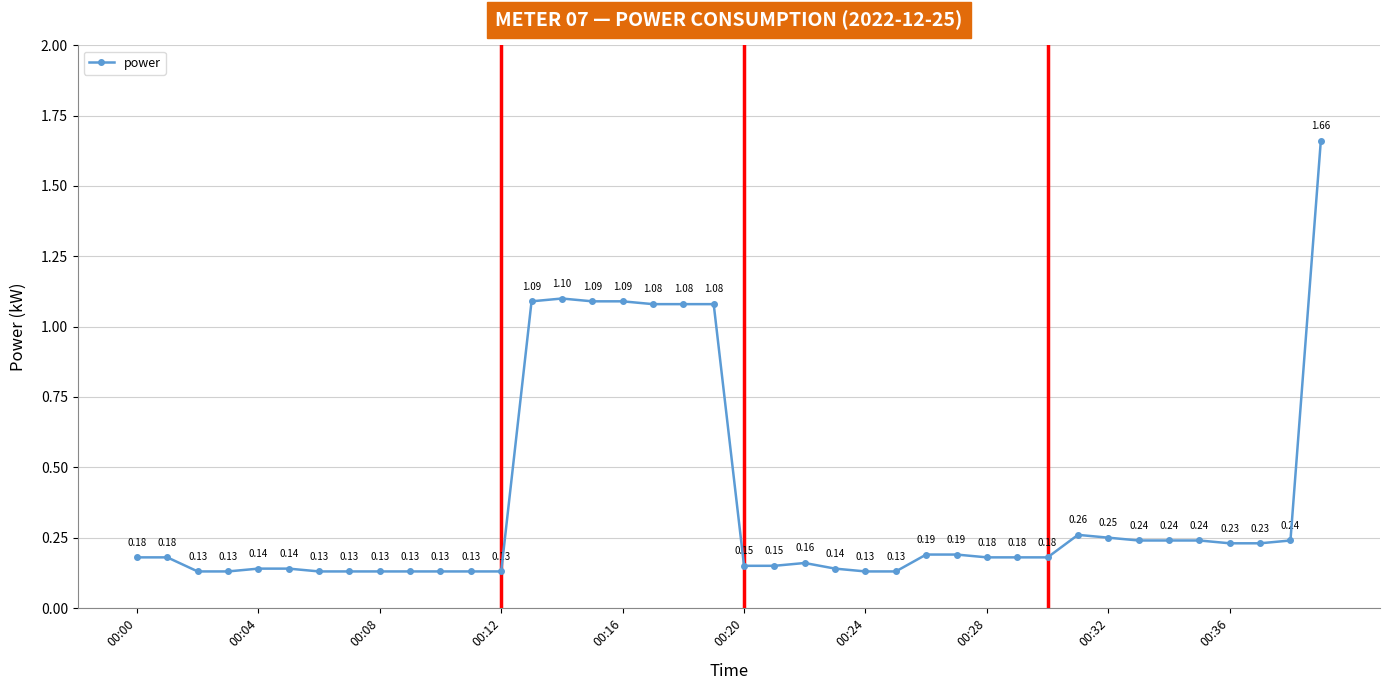

True or false: the data has more than 0 interior local peaks.

True